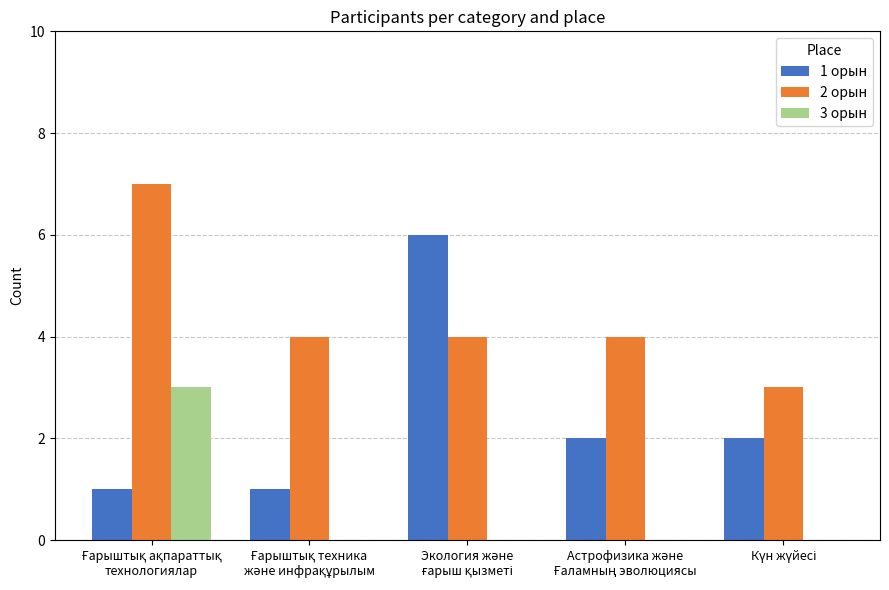

What is the greatest value displayed?

7